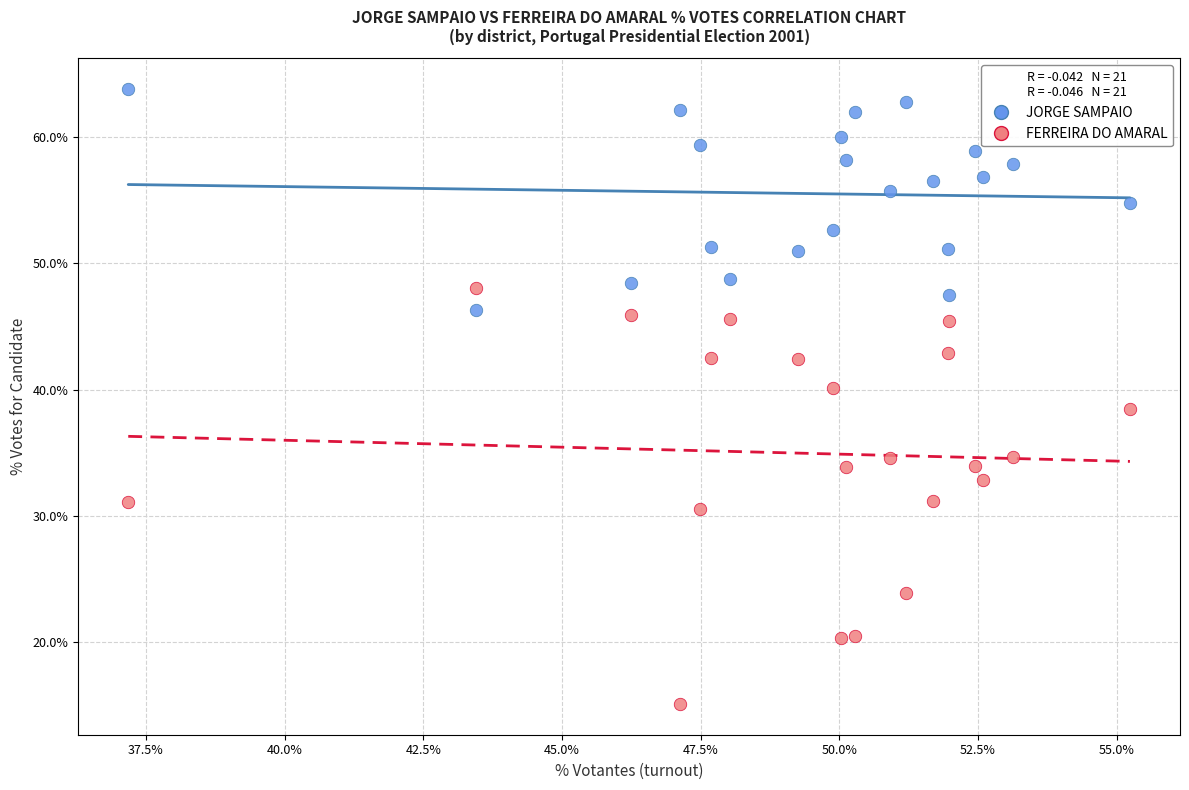

Across all series, what Y value is closest to 39?

38.5